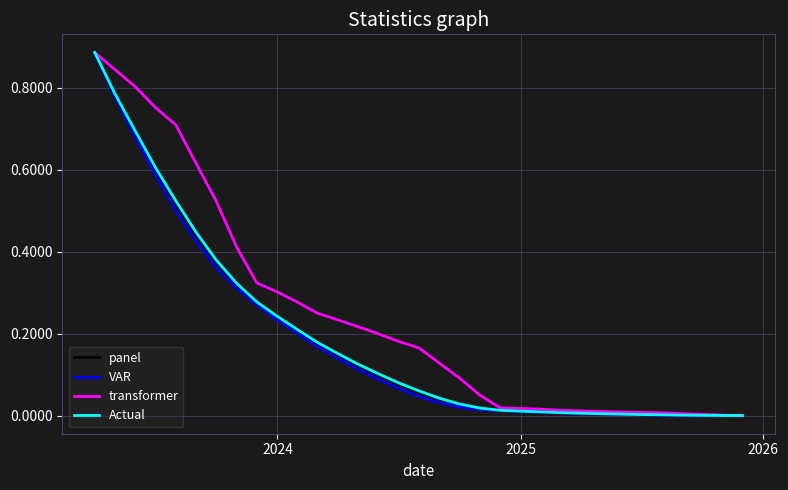

Which series has the largest range (max minus min)?

panel